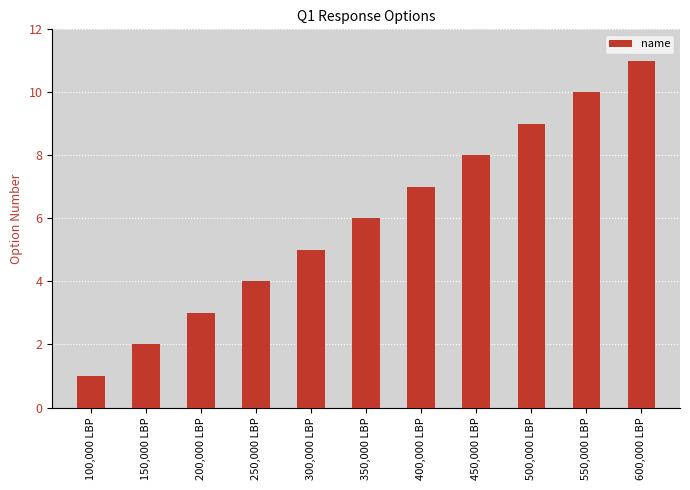

Are the bars grouped side by side (vs. stacked)?

No